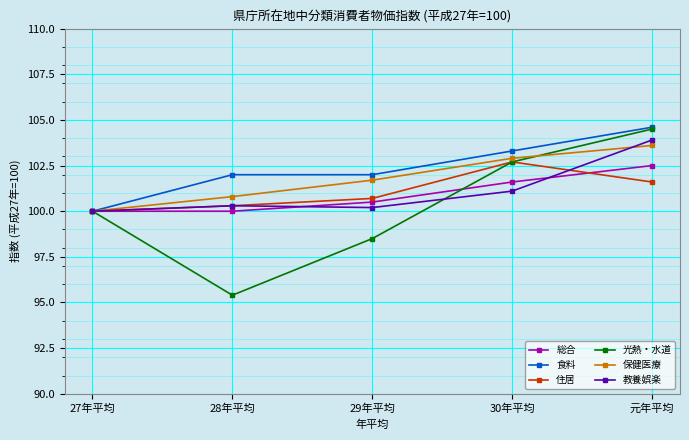

What is the average value of the 住居 series?

101.1